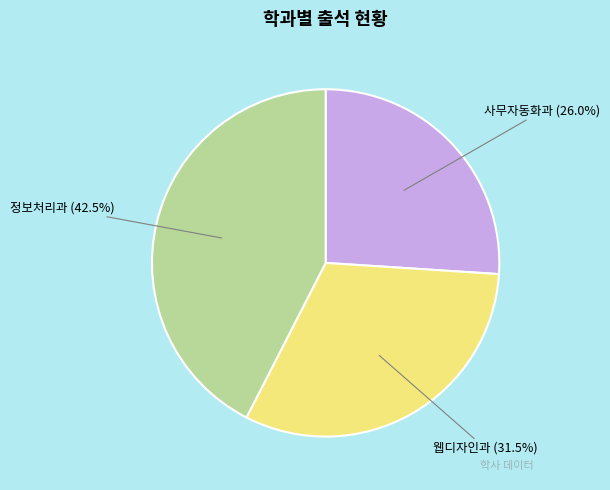

Is there any slice that represents more than half of the pie?

No